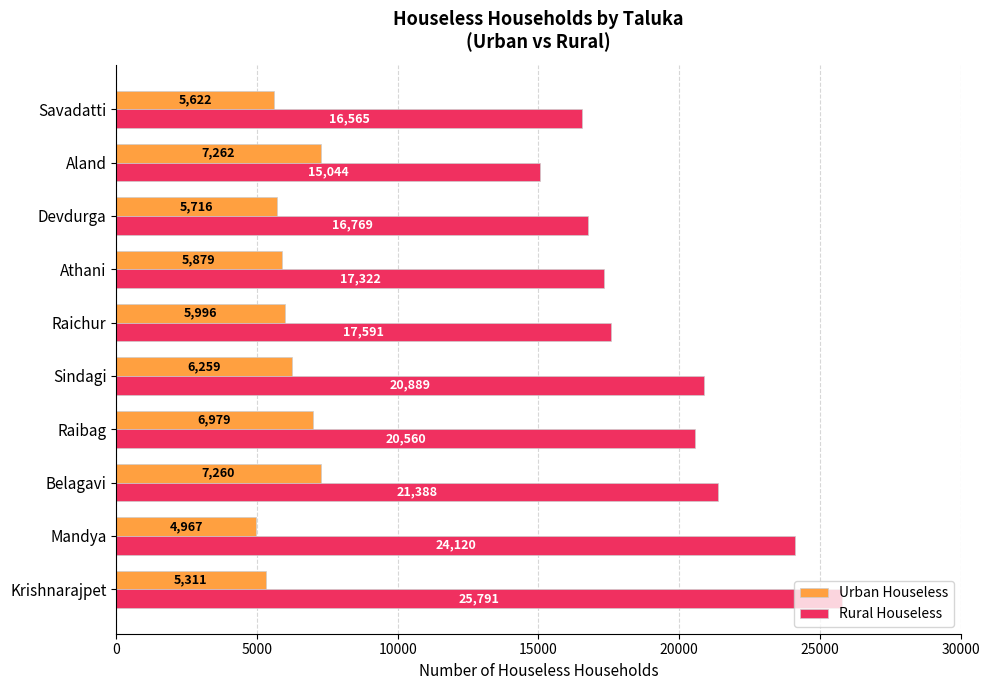

The Urban Houseless series shows 9488.8 at Belagavi. True or false?

False